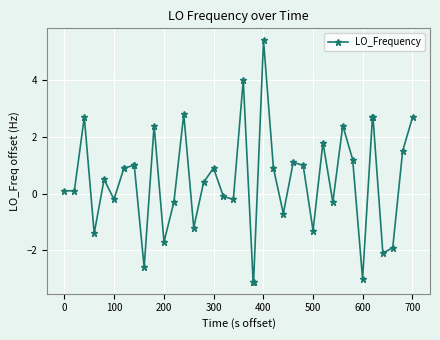

What is the value of the 26th point from the left?

-0.7